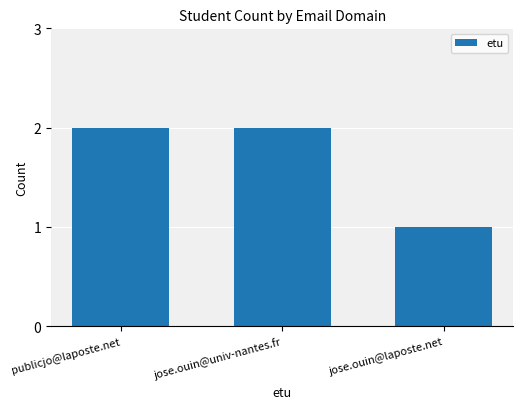

Is it true that the value at jose.ouin@laposte.net is 0?

False